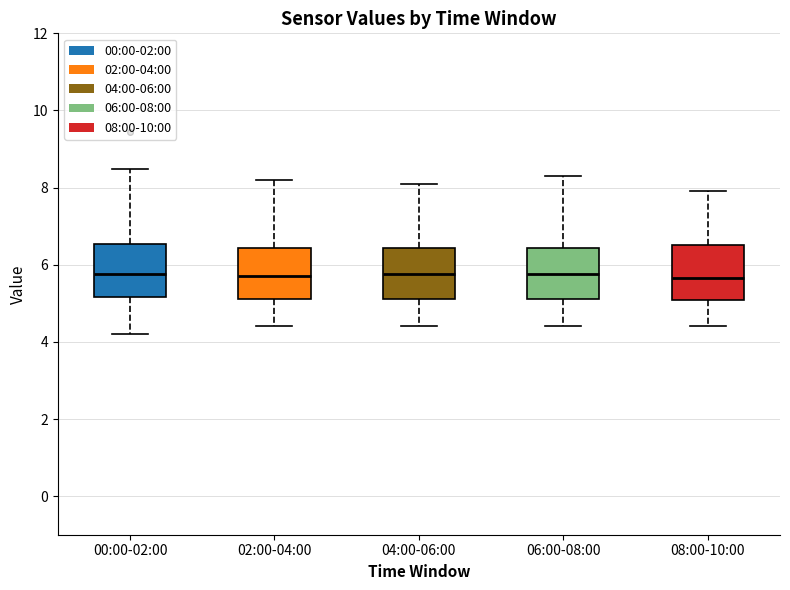

Reading left to right, transcribe this box plot: for each box, give where its median line is, the range the box spans, and where its two whiskers end, as read against the y-axis. The values are not printed on the chart, so give them approximately, as read against the axis.

00:00-02:00: median 5.8, box 5.2 to 6.6, whiskers 4.2 to 8.4
02:00-04:00: median 5.8, box 5.2 to 6.4, whiskers 4.4 to 8.2
04:00-06:00: median 5.8, box 5.2 to 6.4, whiskers 4.4 to 8.2
06:00-08:00: median 5.8, box 5.2 to 6.4, whiskers 4.4 to 8.4
08:00-10:00: median 5.6, box 5.0 to 6.6, whiskers 4.4 to 8.0